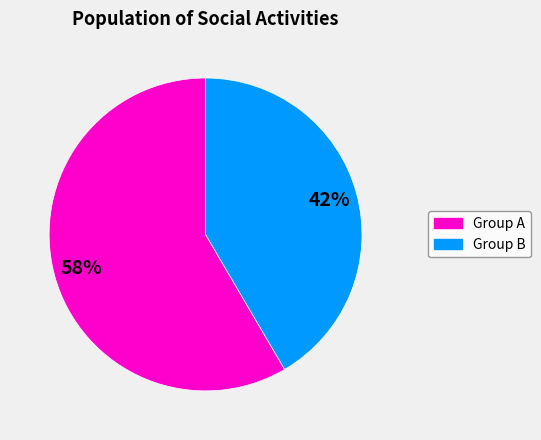

To the nearest percent, what is the combined percentage of Group A and Group B?

100%